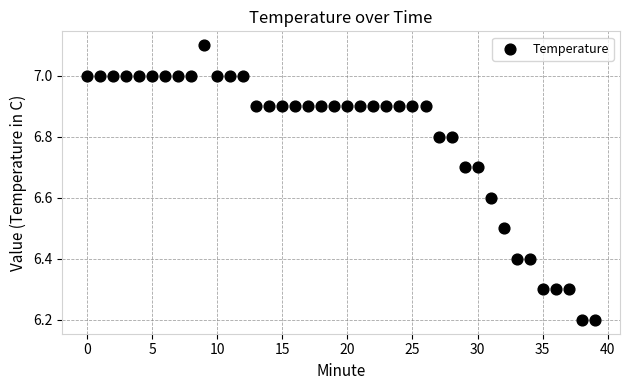

How many data points are displayed?

40